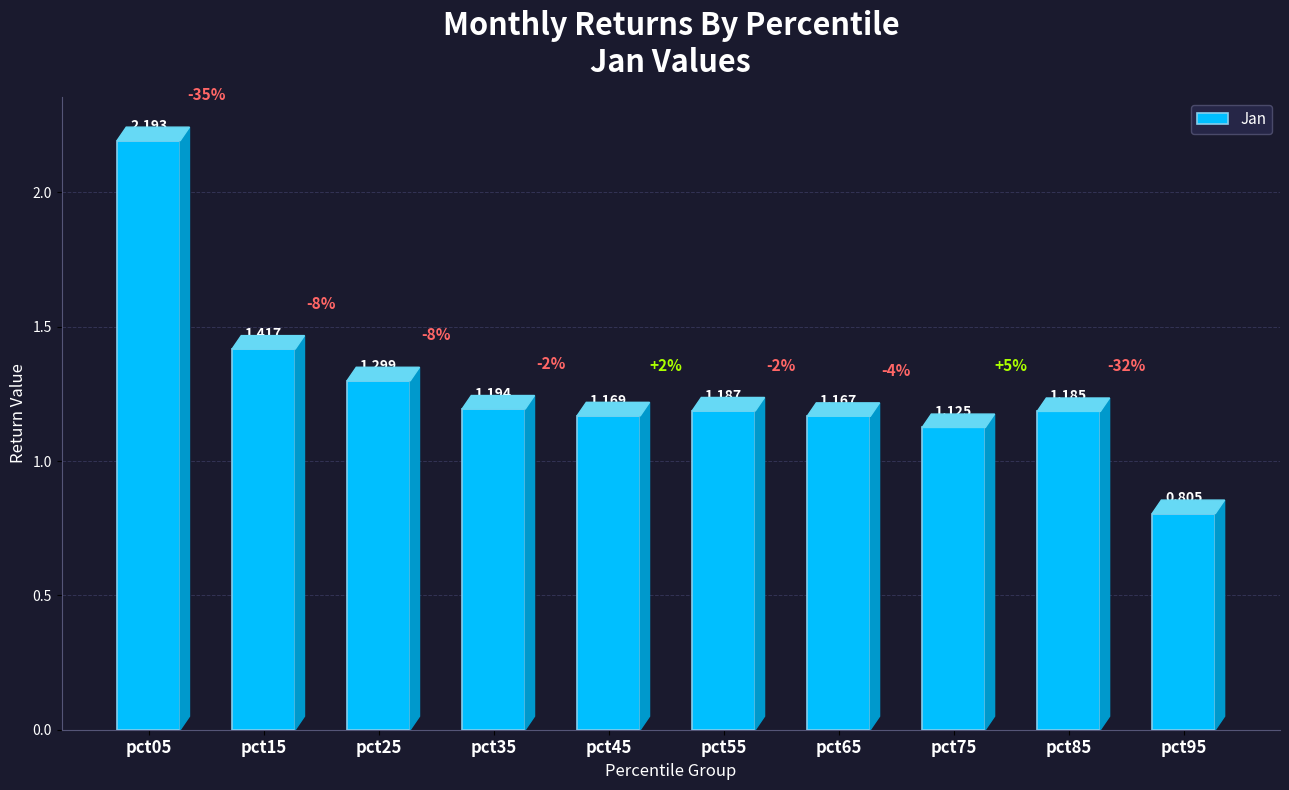

What is the maximum value shown in the chart?

2.2